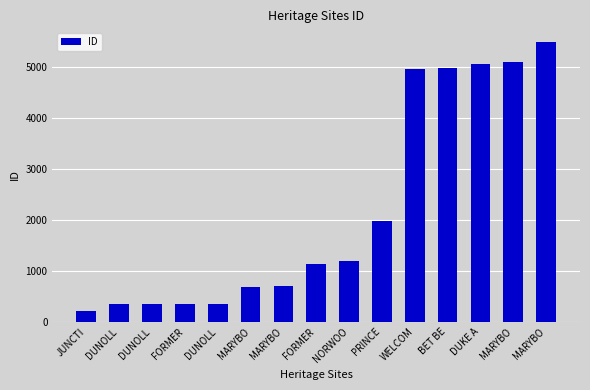

What is the average value?

2190